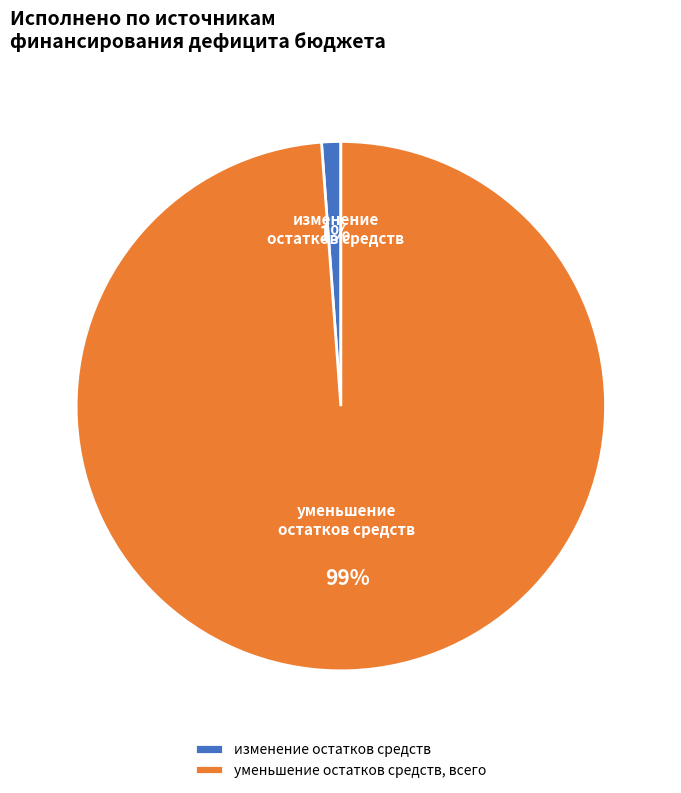

Which slice is the smallest?

изменение остатков средств